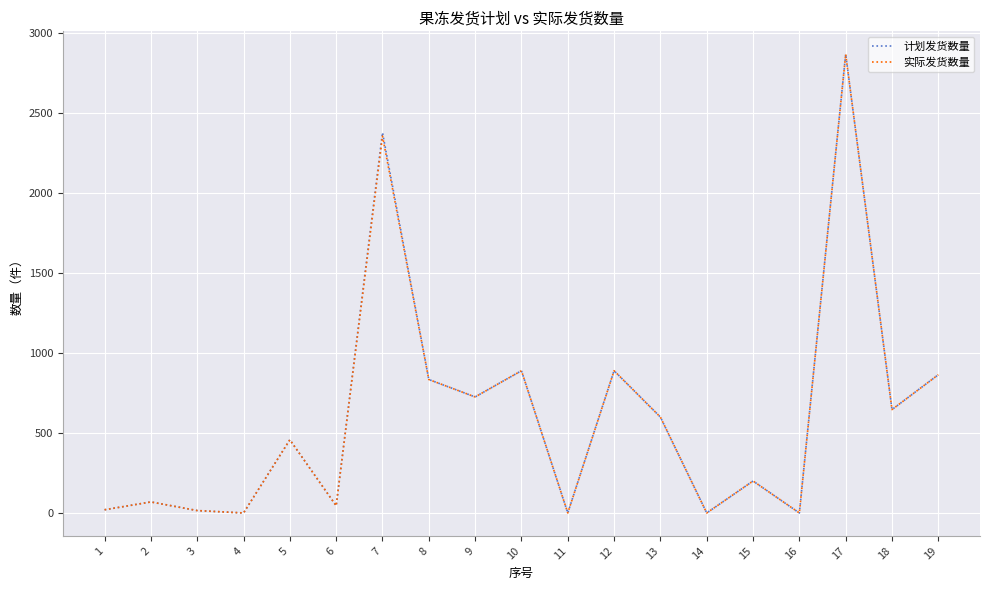

In 计划发货数量, how many points are higher than both neighbors (excluding endpoints)?

7